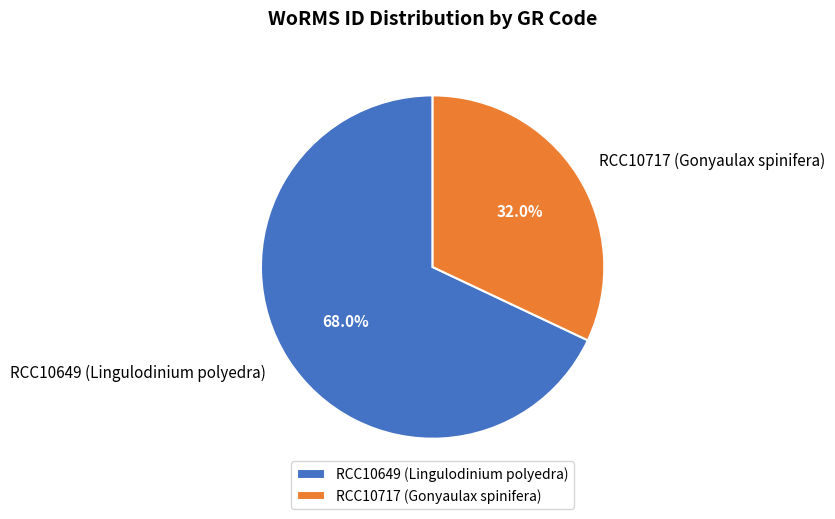

Approximately how many times larger is the value at RCC10649 (Lingulodinium polyedra) compared to RCC10717 (Gonyaulax spinifera)?

2.1